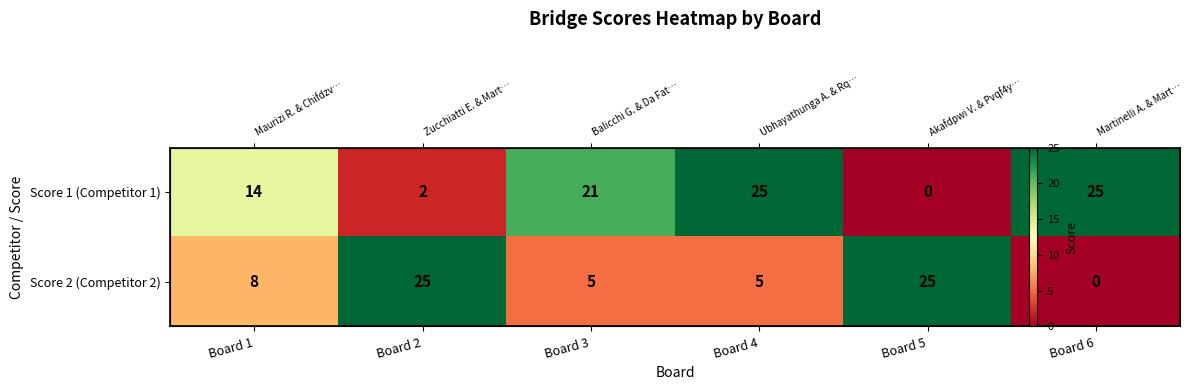

At which category is the sum across all series the highest?

Board 4